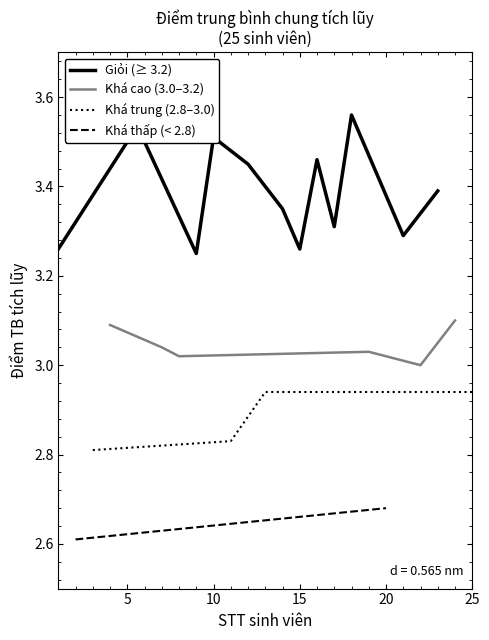

The value of Giỏi (≥ 3.2) at 15 is 5.5. True or false?

False